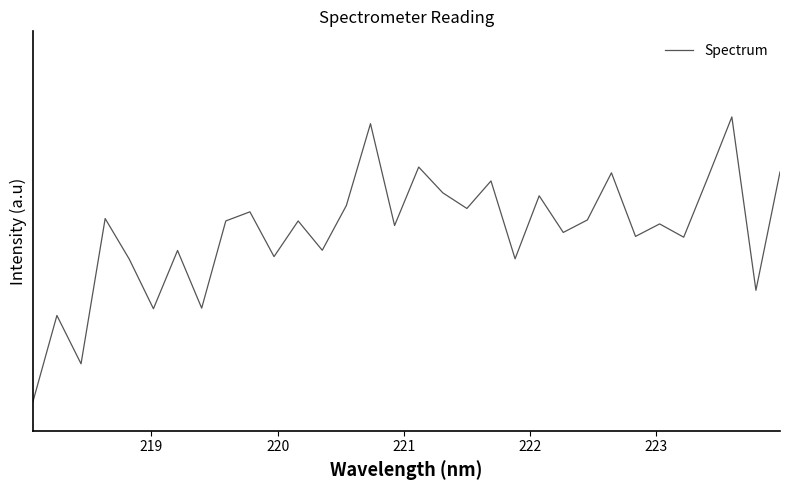

Does the chart display data point markers on the line(s)?

No